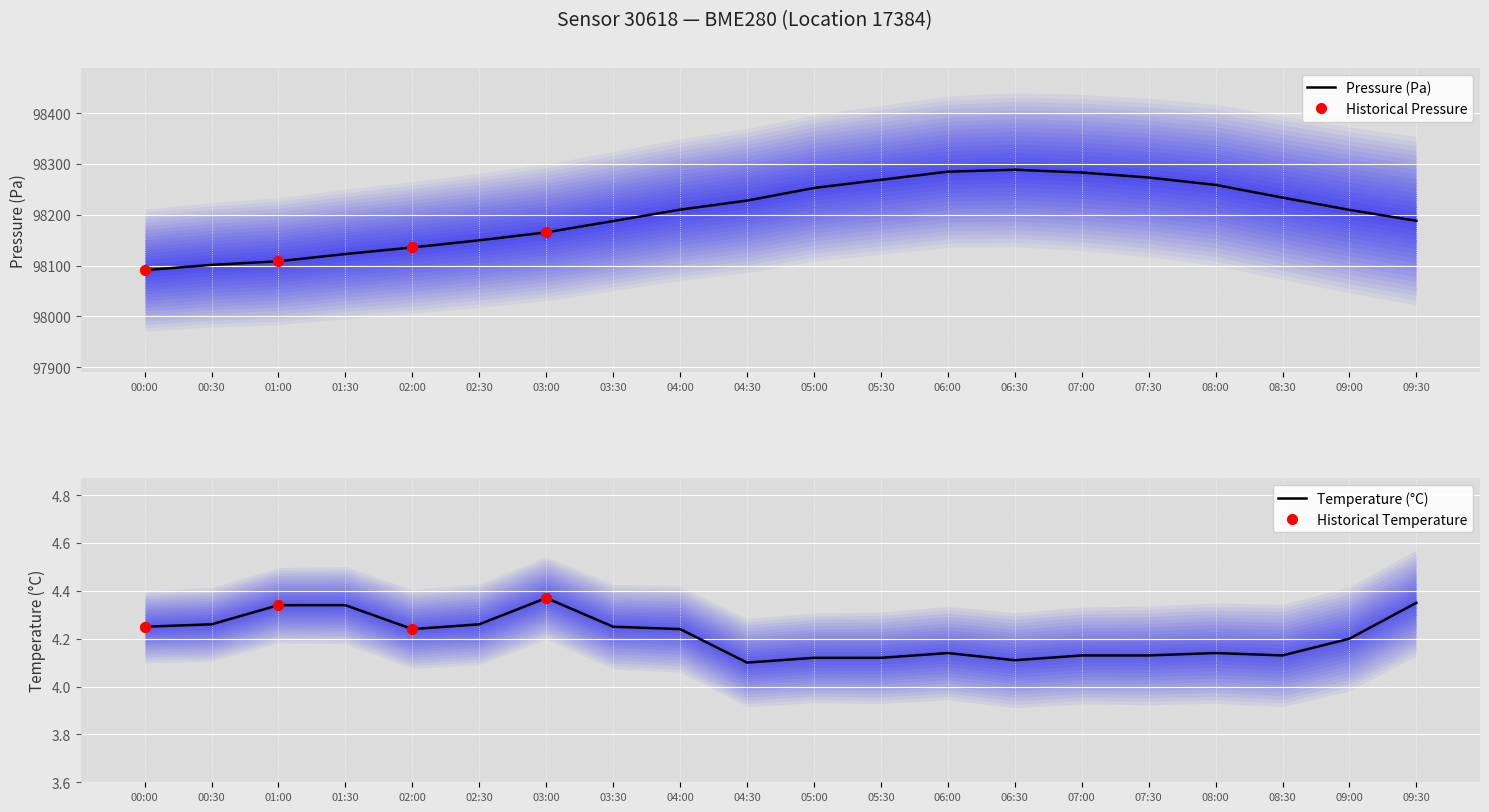

Is the value of pressure at 07:30 greater than the value of temperature at 05:30?

Yes